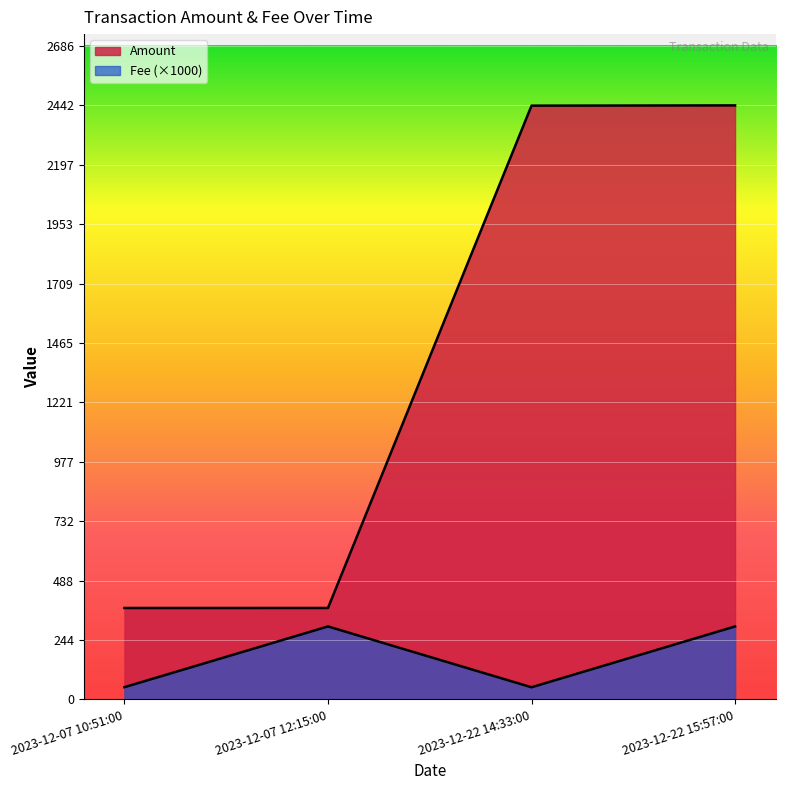

Rank the series by their average value, from highest to lowest.

Amount, Fee